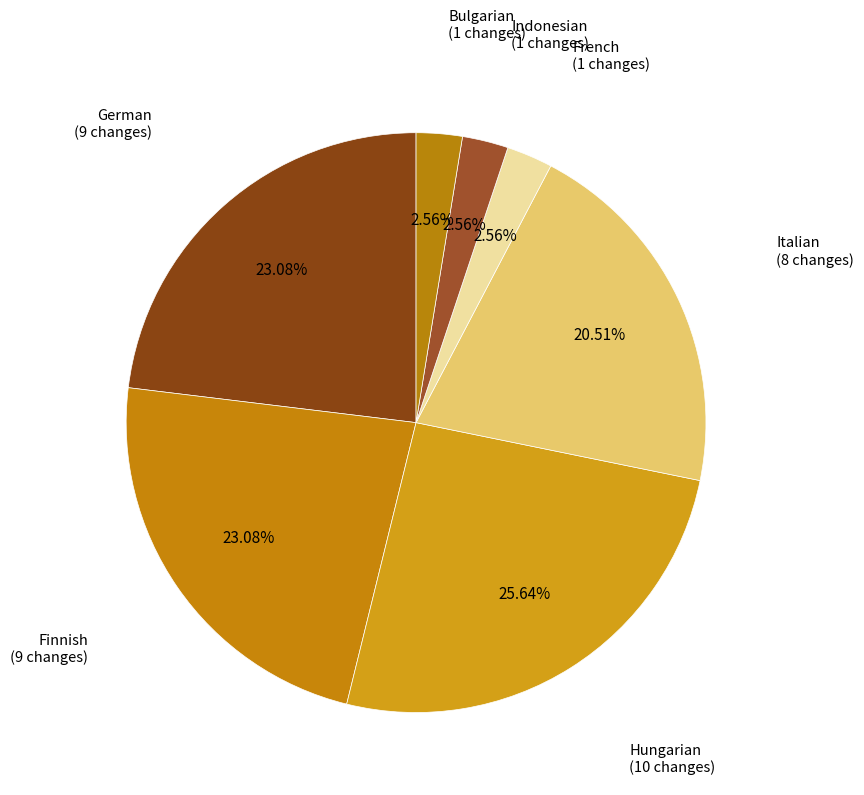

Approximately how many times larger is the value at Finnish compared to Bulgarian?

9.0